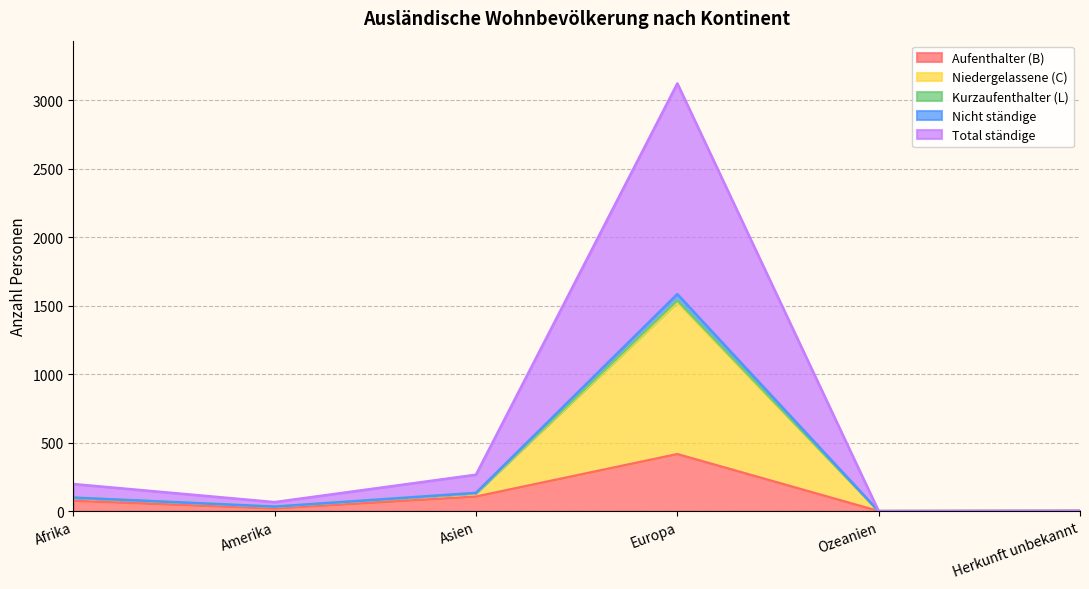

Which category has the lowest value in the Niedergelassene (C) series?

Ozeanien